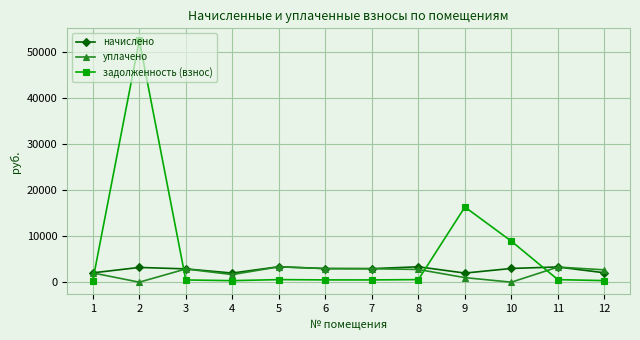

Where does the уплачено series first go above 2769?

3